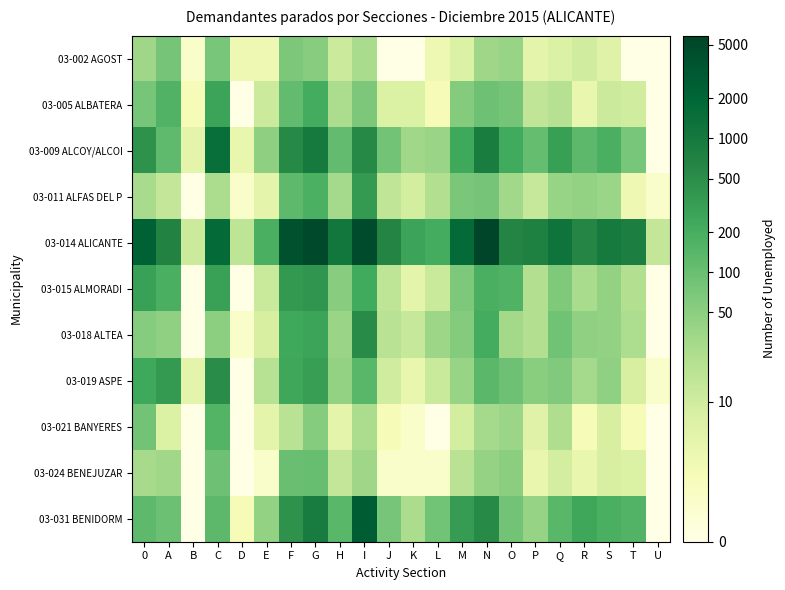

What is the total value across all series at U?

4.1